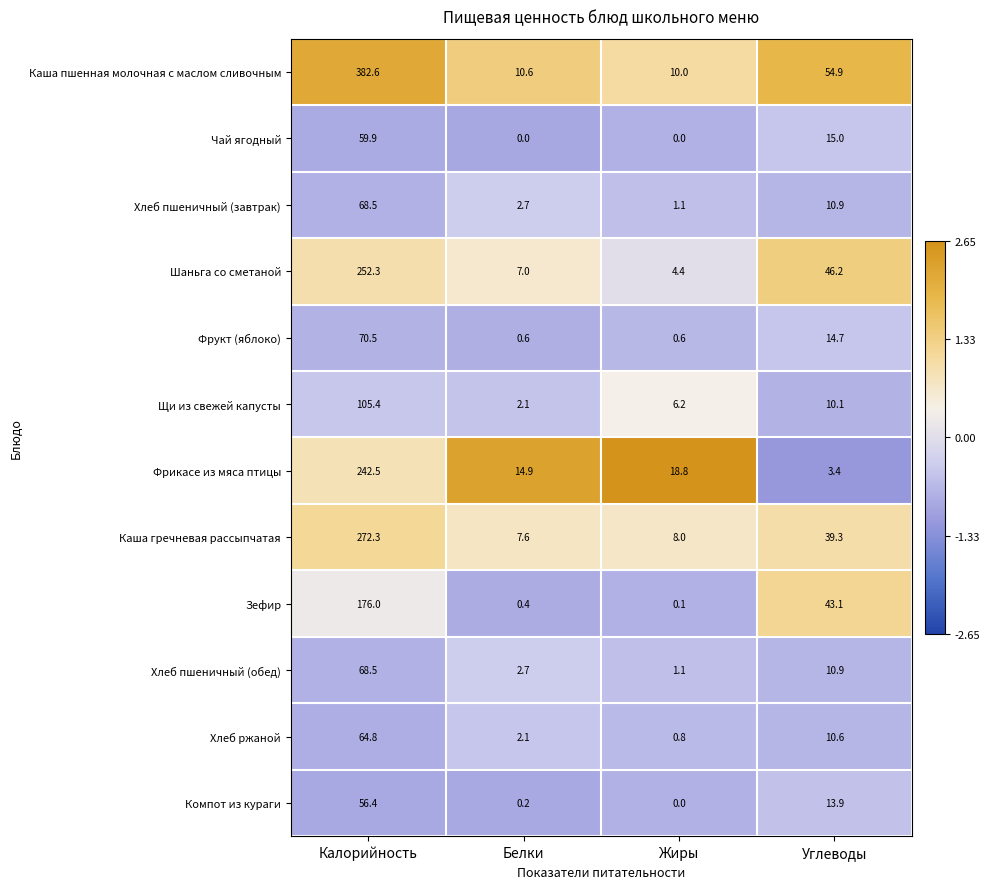

What is the average value of the Хлеб пшеничный (завтрак) series?

20.8